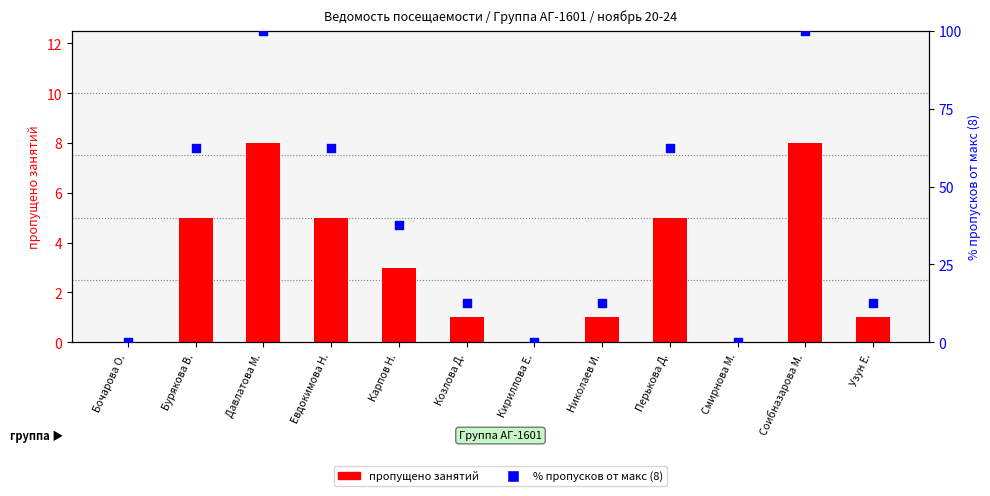

What is the total value across all series at Козлова Д.?

13.5